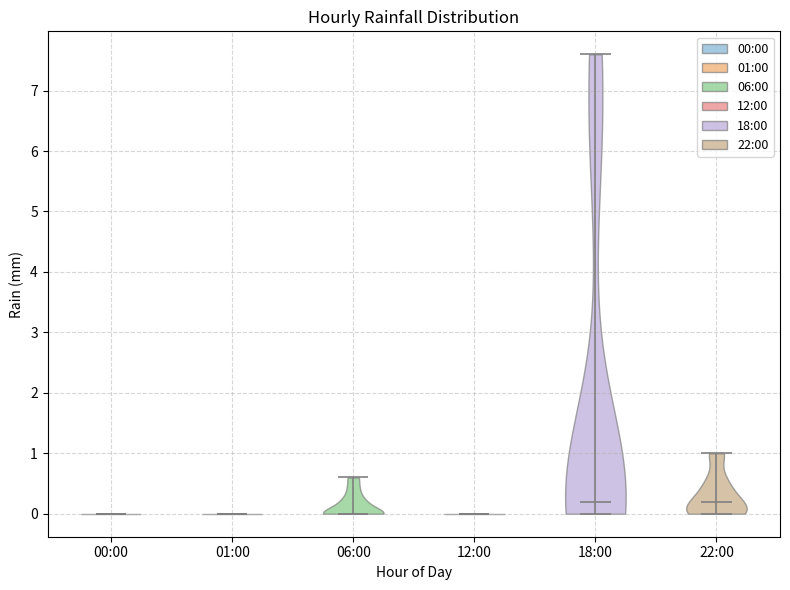

Where does the median line of the violin for 00:00 sit on the y-axis? The values are not printed on the chart, so give them approximately, as read against the axis.

0.0